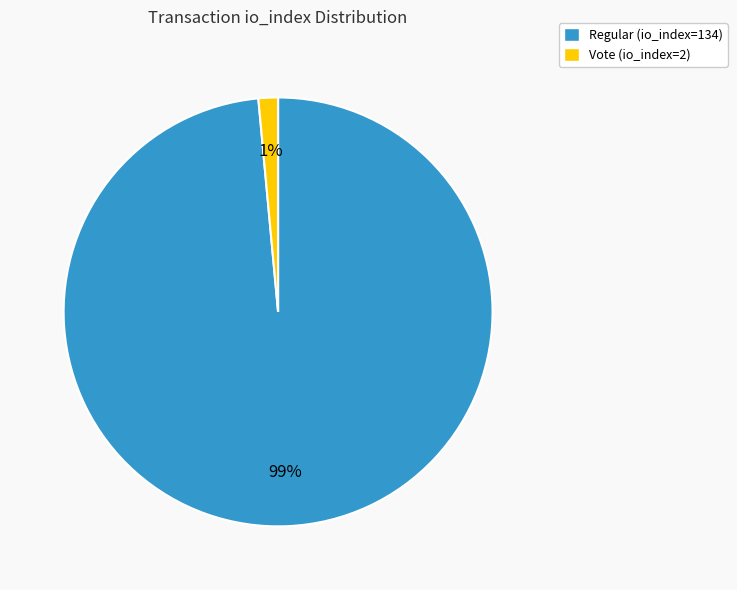

Count the number of slices in the pie.

2